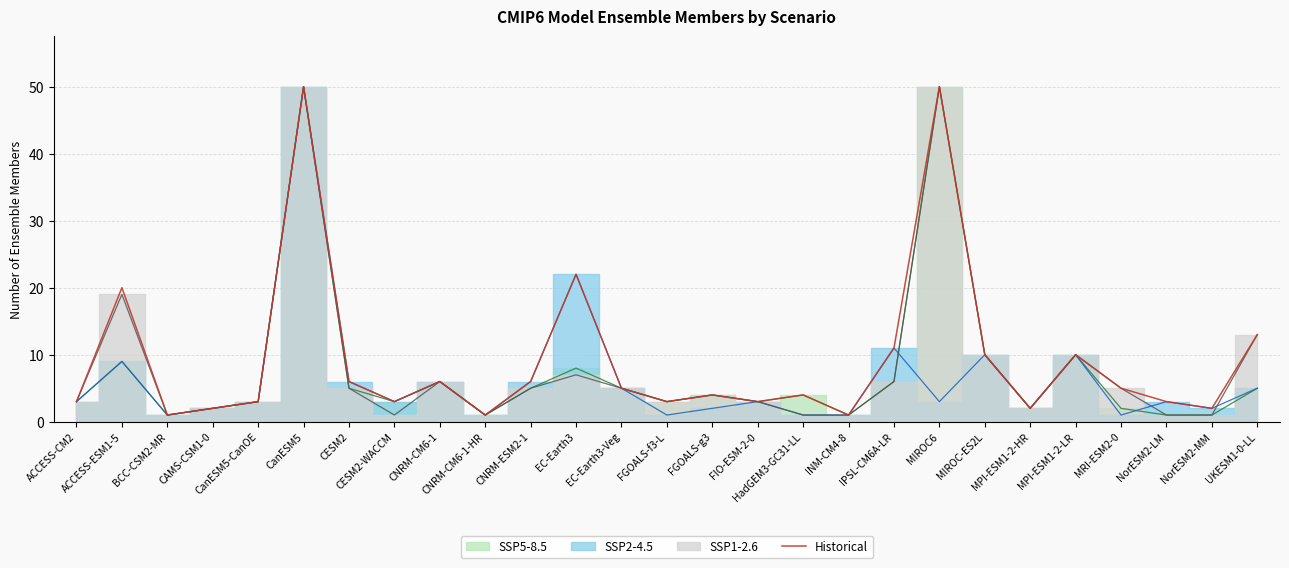

What position from the left is FGOALS-f3-L?

14